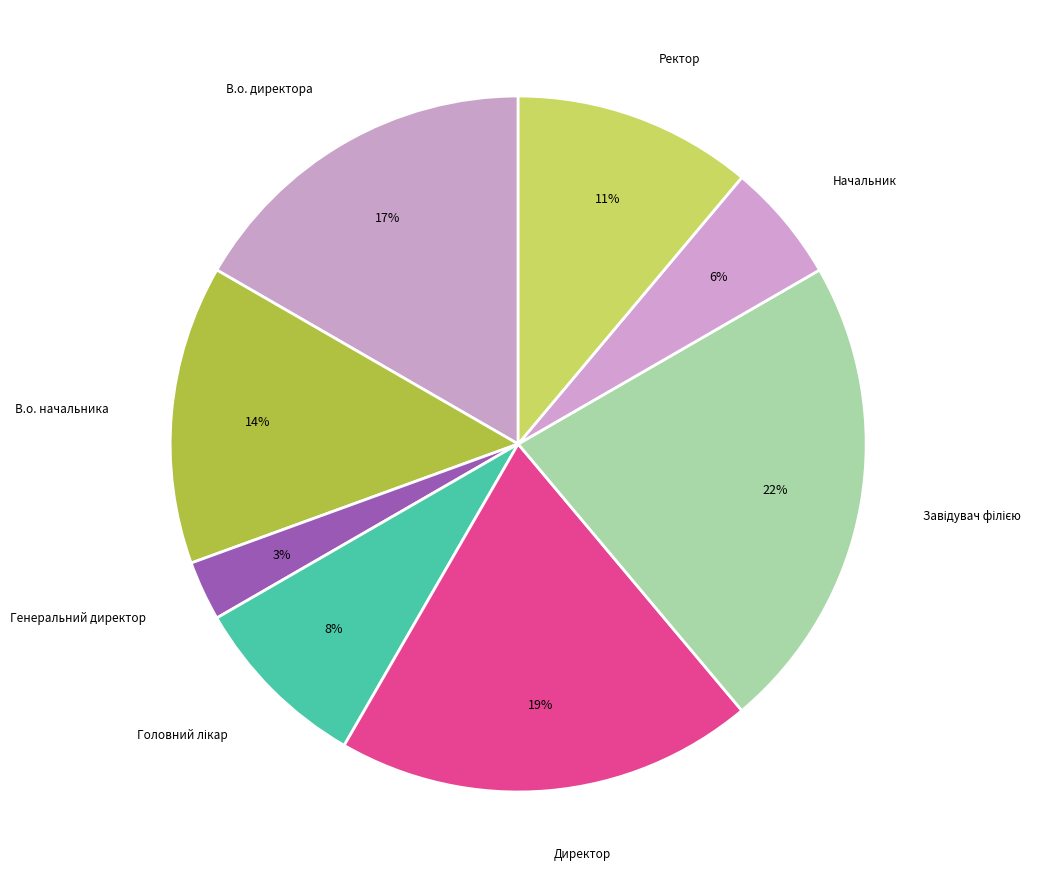

Count the number of slices in the pie.

8